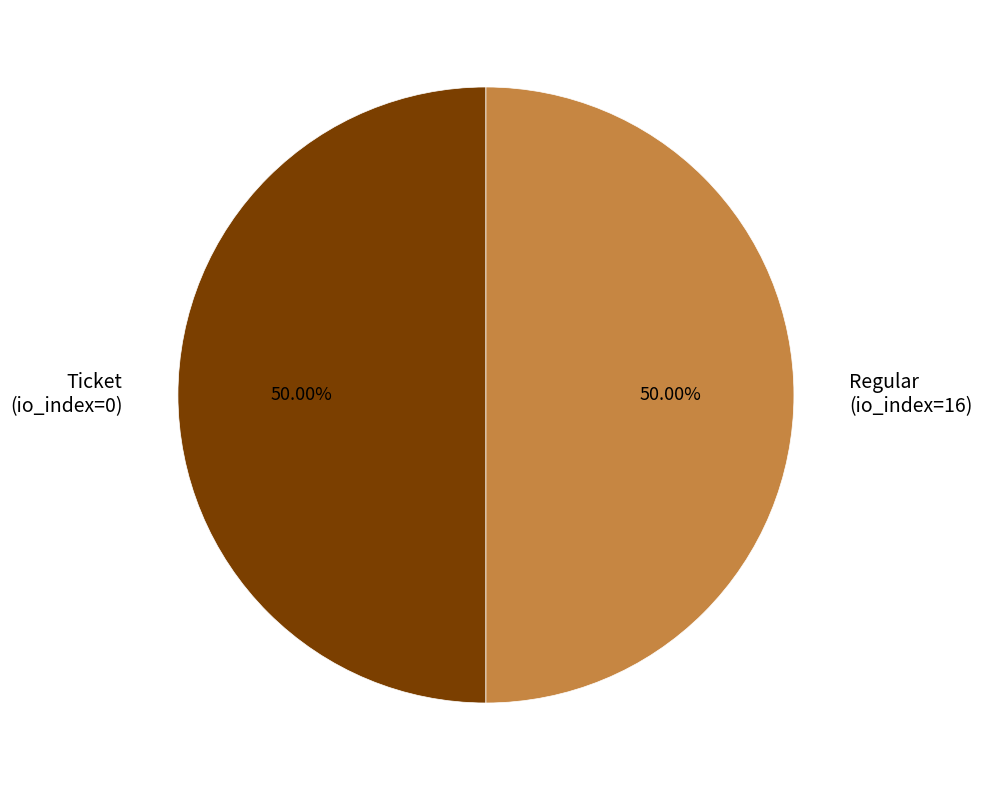

What percentage do Regular and Ticket together represent?

100.0%